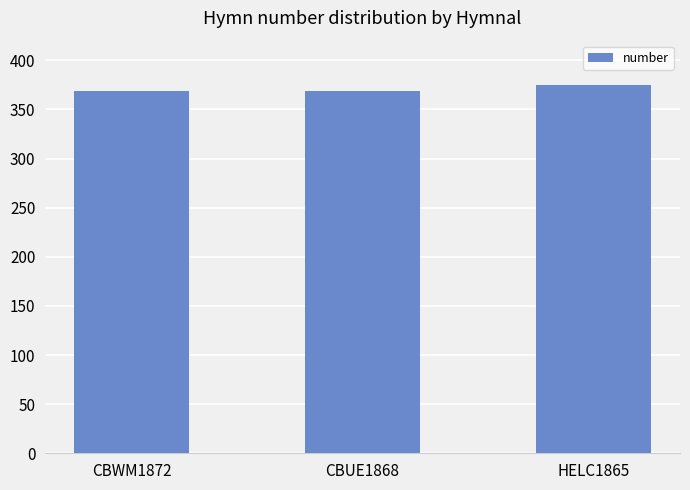

At which category does the chart reach its peak across all series?

HELC1865